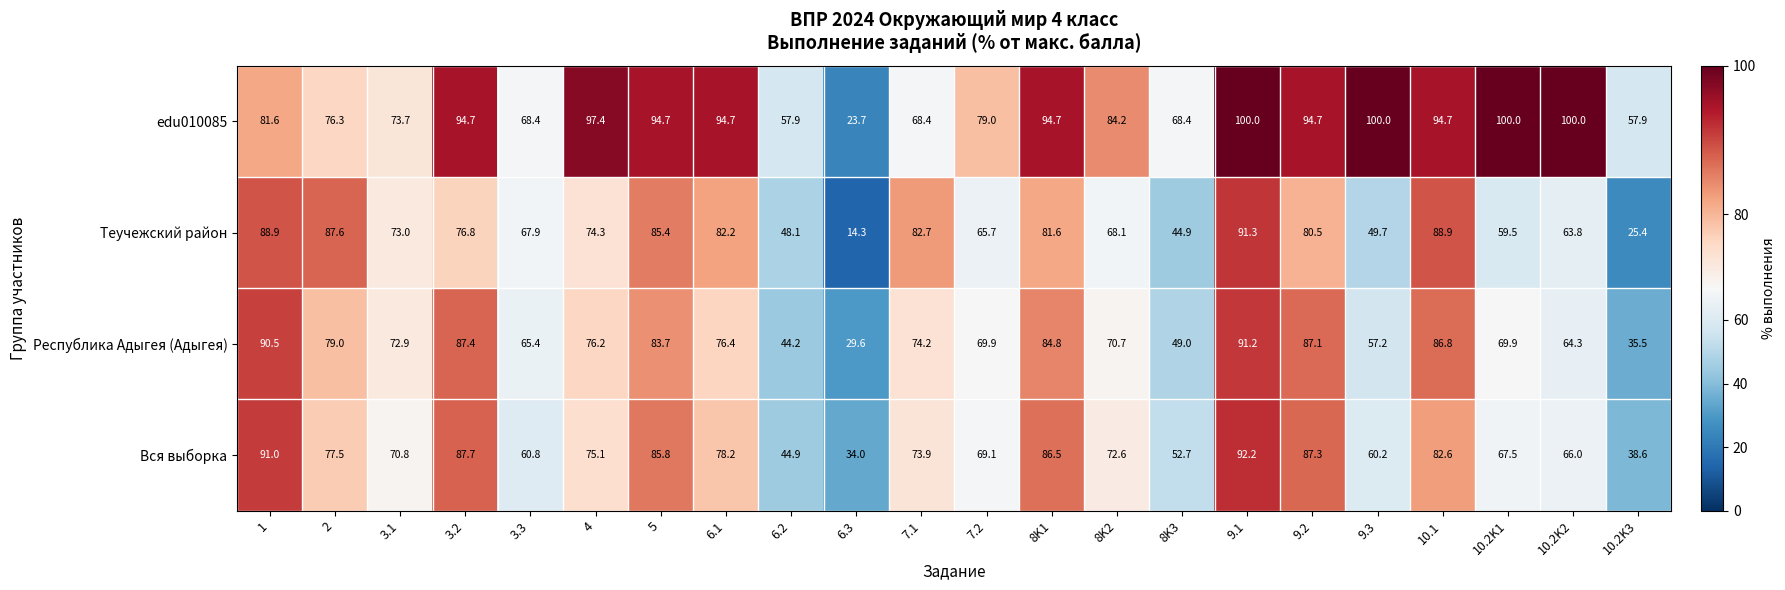

At 7.1, list the series in order from largest to smallest.

Теучежский район, Республика Адыгея (Адыгея), Вся выборка, edu010085